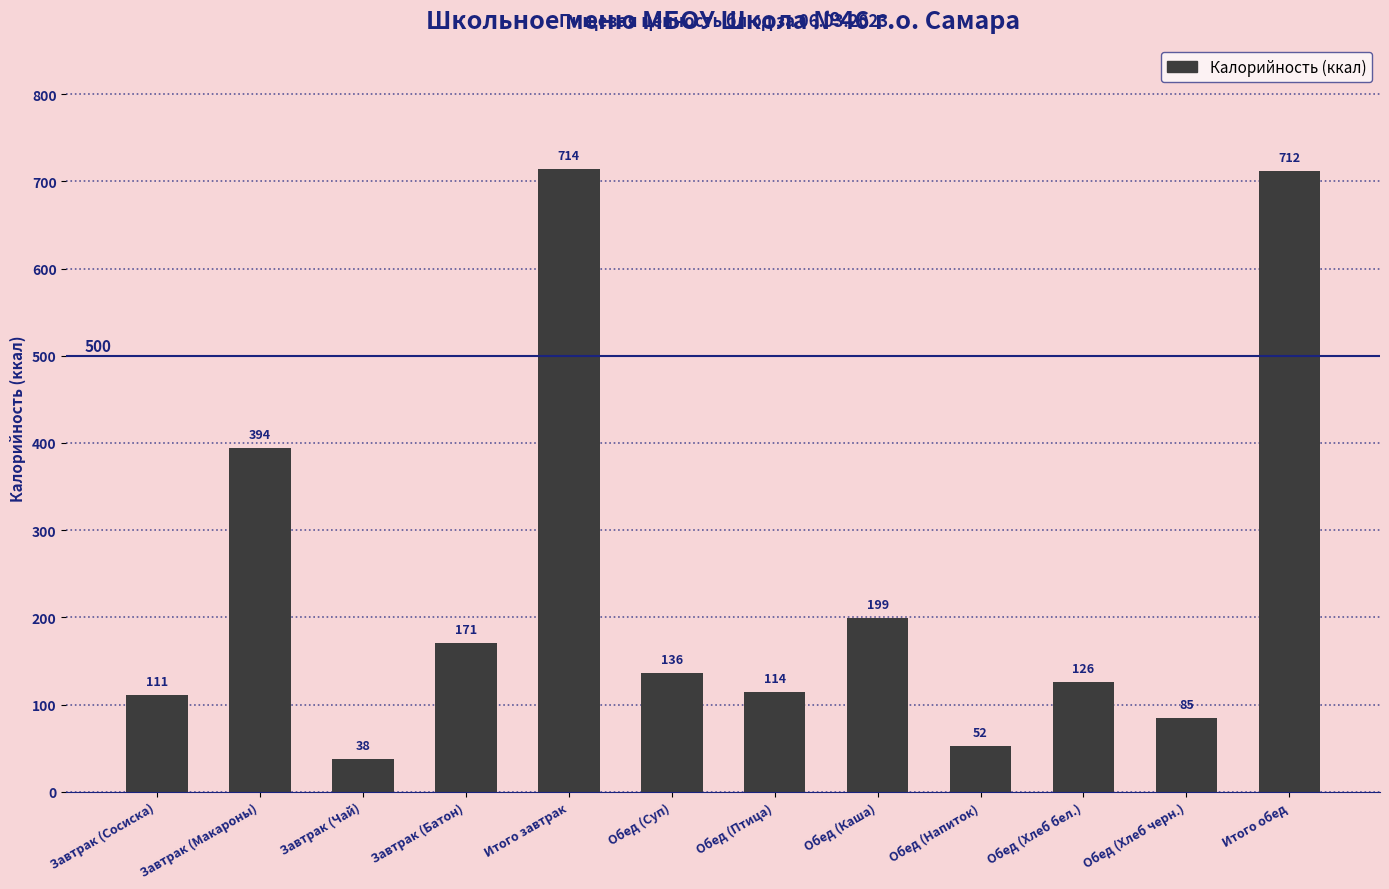

Which category has the lowest value across all series?

Завтрак (Чай)